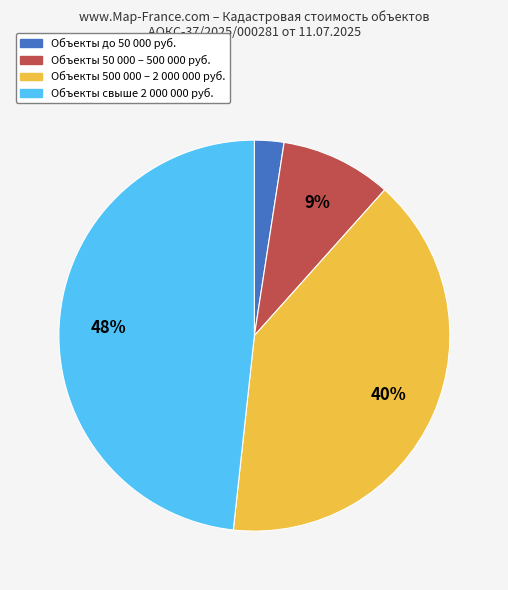

How many slices are in this pie chart?

4